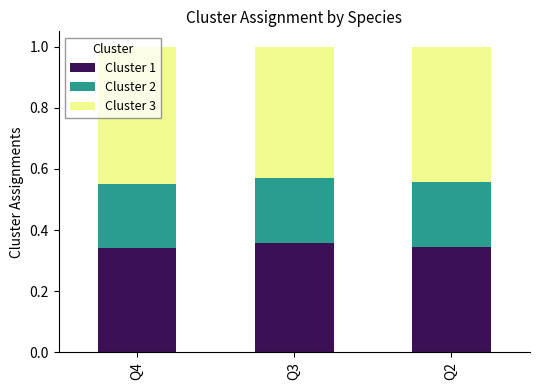

What is the total value across all series at Q2?

1.0